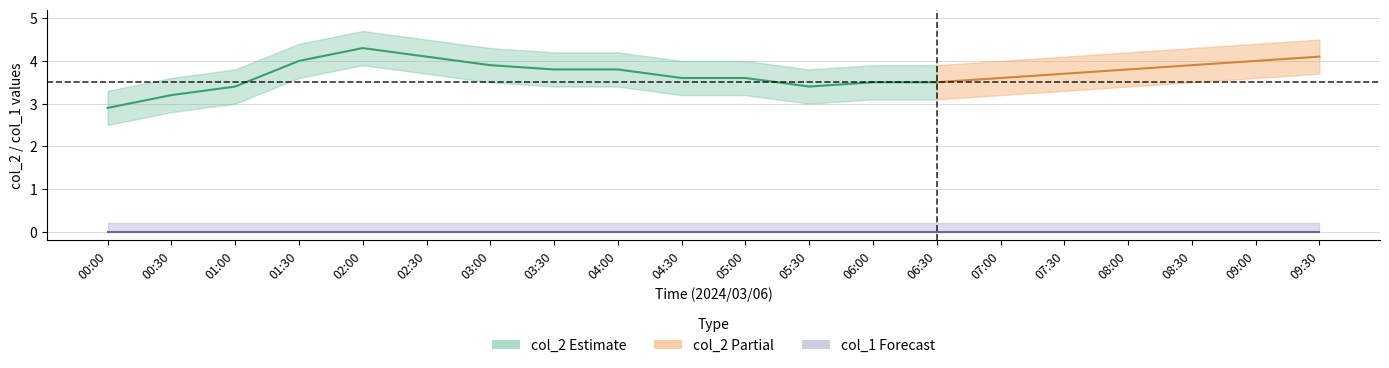

True or false: col_1_upper and col_1 intersect in this chart.

False